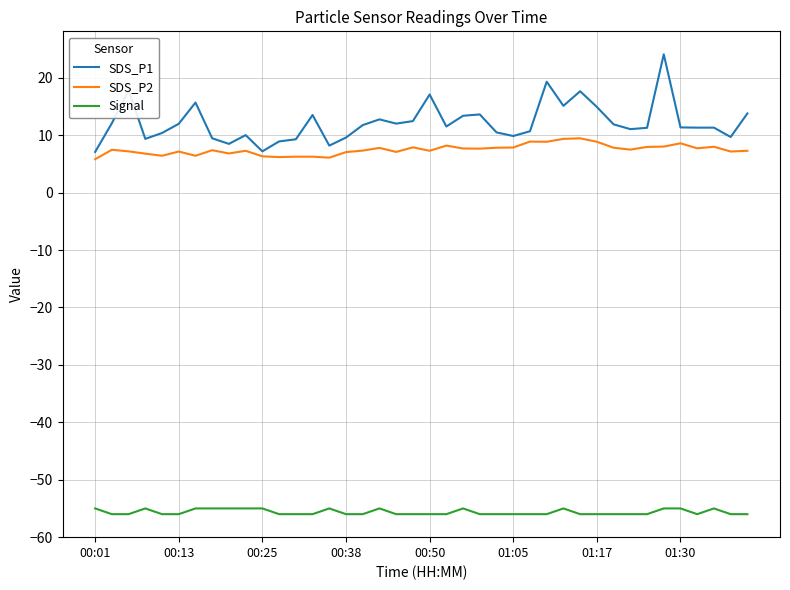

Which series has the largest range (max minus min)?

SDS_P1